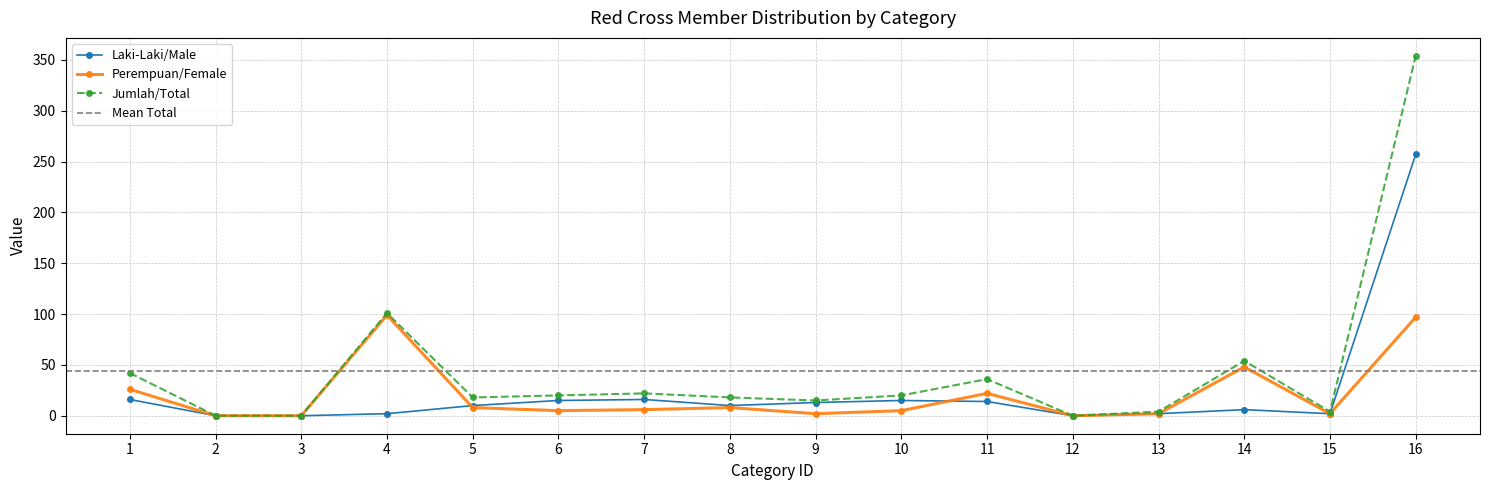

The Jumlah/Total series shows 20 at 6. True or false?

True